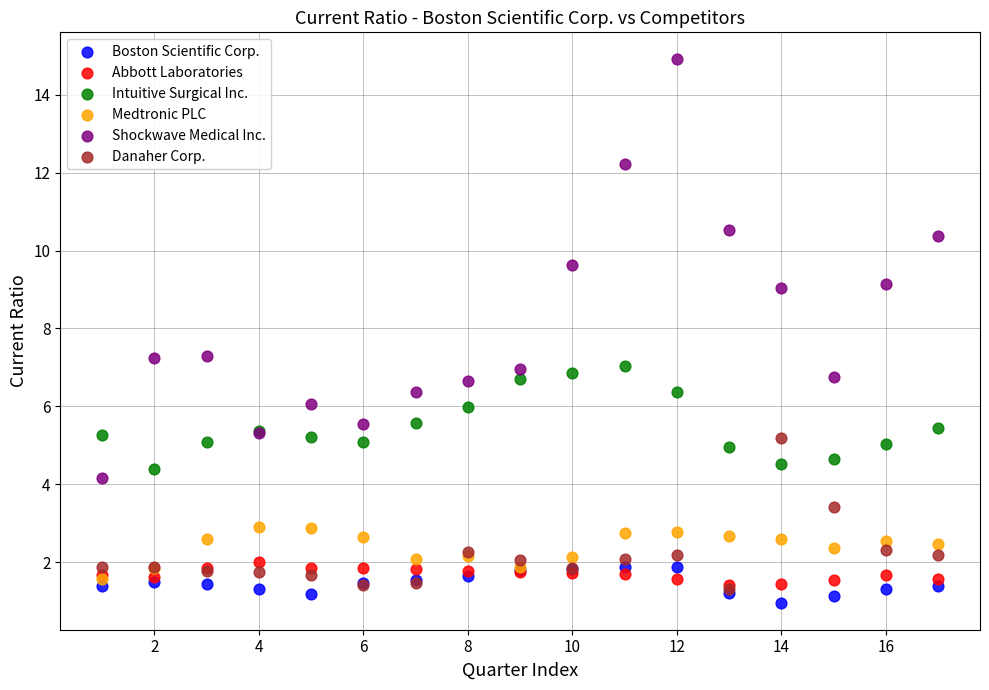

What are all the series names shown in the legend?

Boston Scientific Corp., Abbott Laboratories, Intuitive Surgical Inc., Medtronic PLC, Shockwave Medical Inc., Danaher Corp.